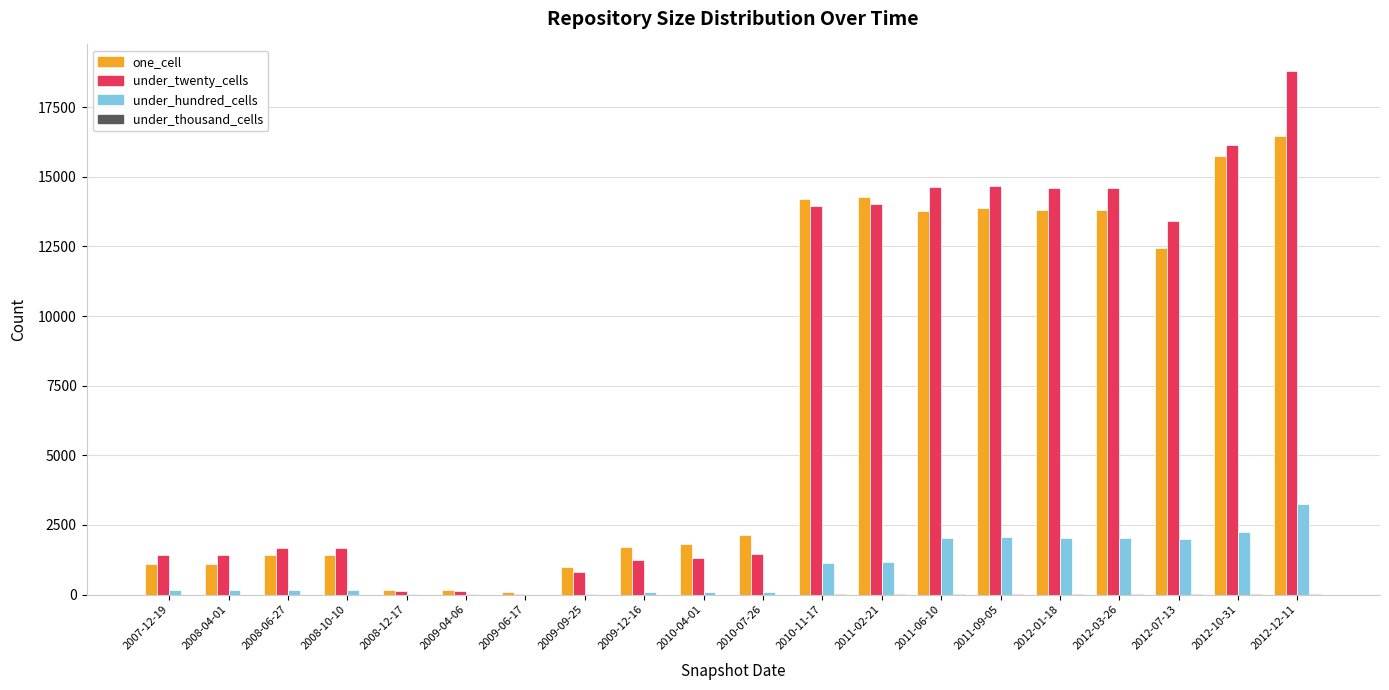

The value of one_cell at 2010-07-26 is 1036. True or false?

False